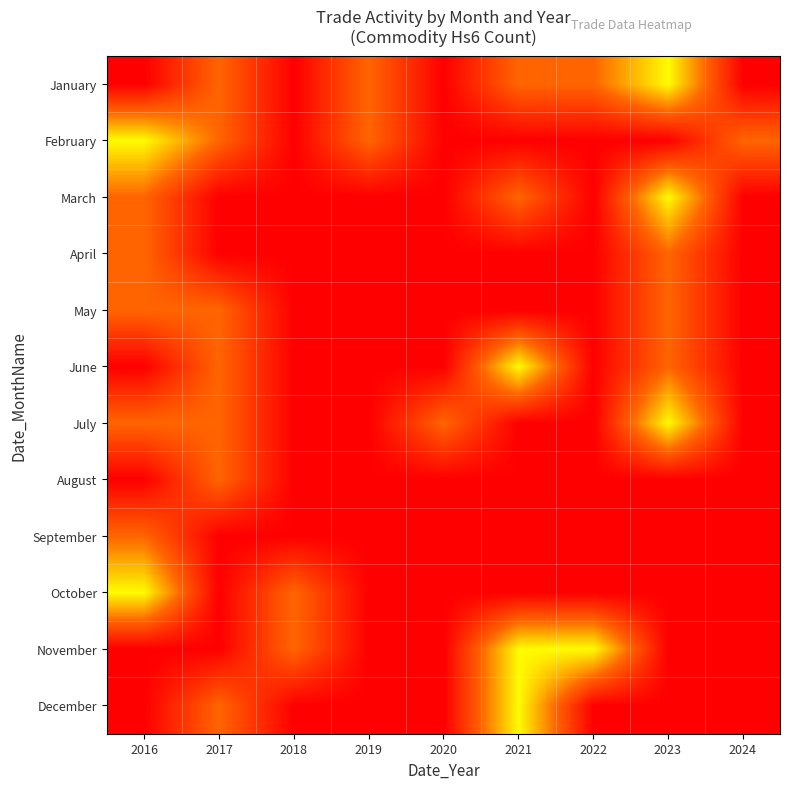

At which category does the chart reach its peak across all series?

2023